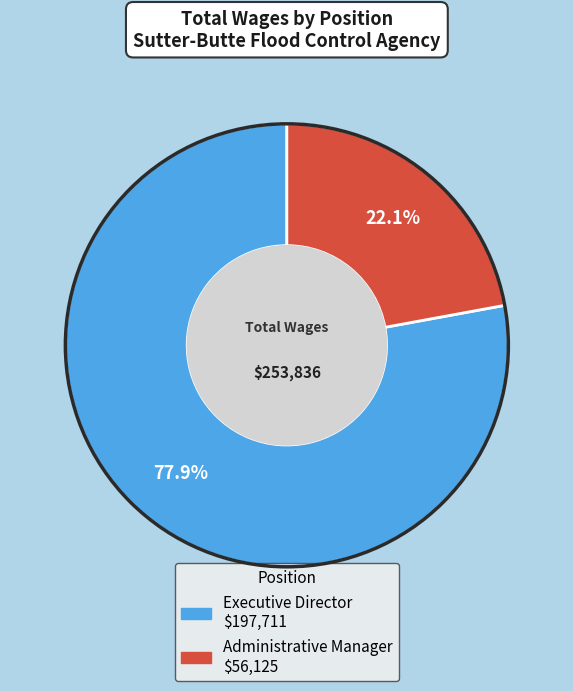

Is the sum of Administrative Manager and Executive Director greater than half?

Yes